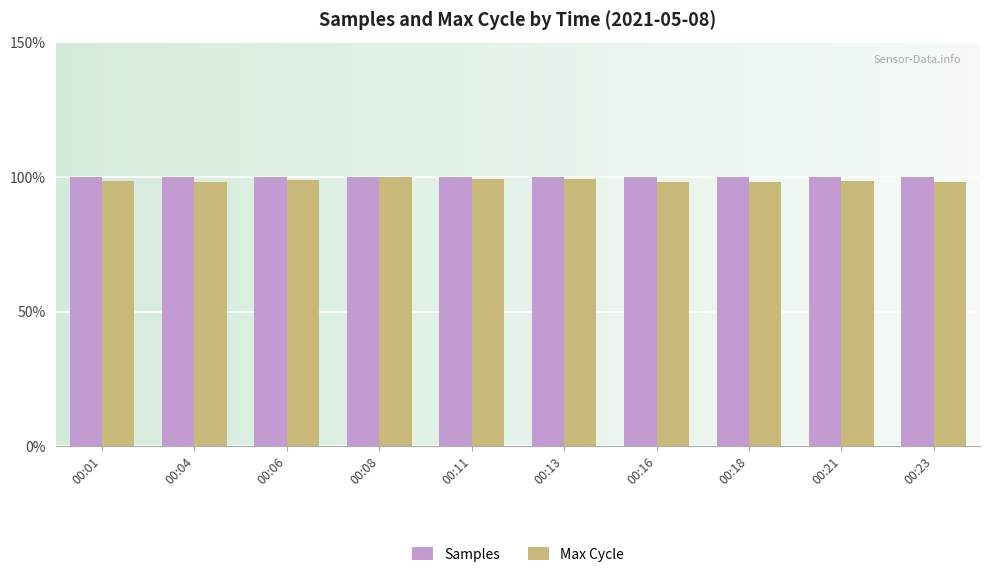

Which series has the largest range (max minus min)?

Max Cycle